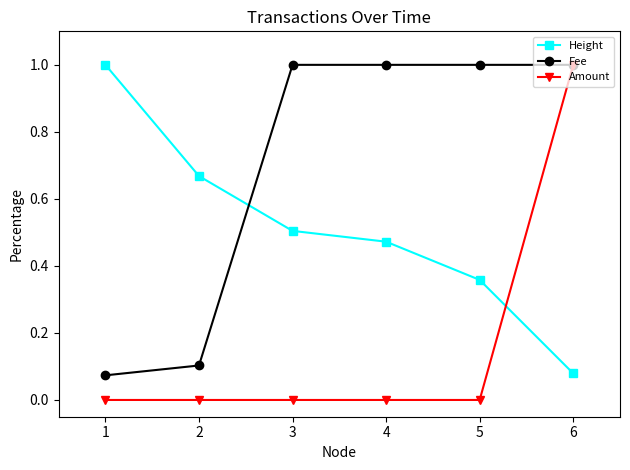

How many times do Height and Amount cross each other?

1